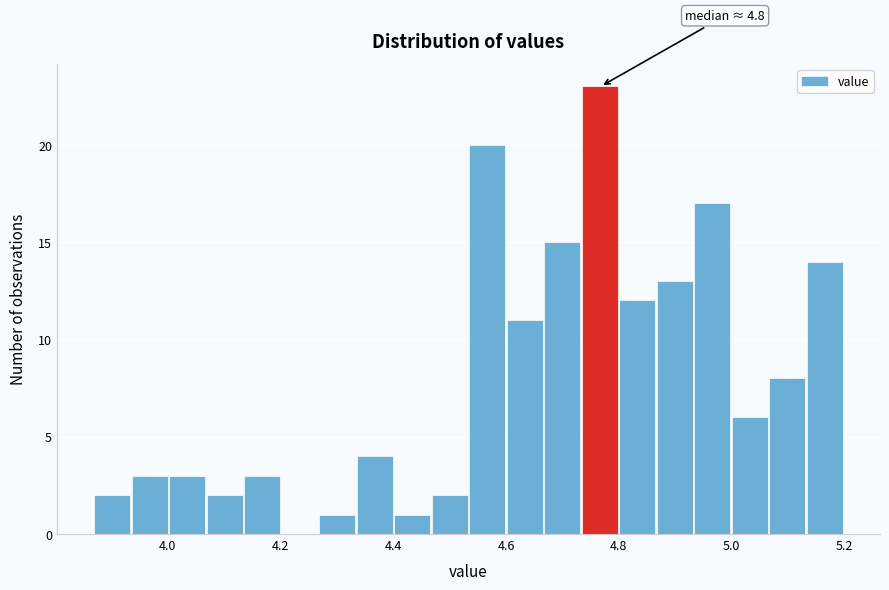

Read against the x-axis, roughly where is the centre of the tallest bar?

4.76